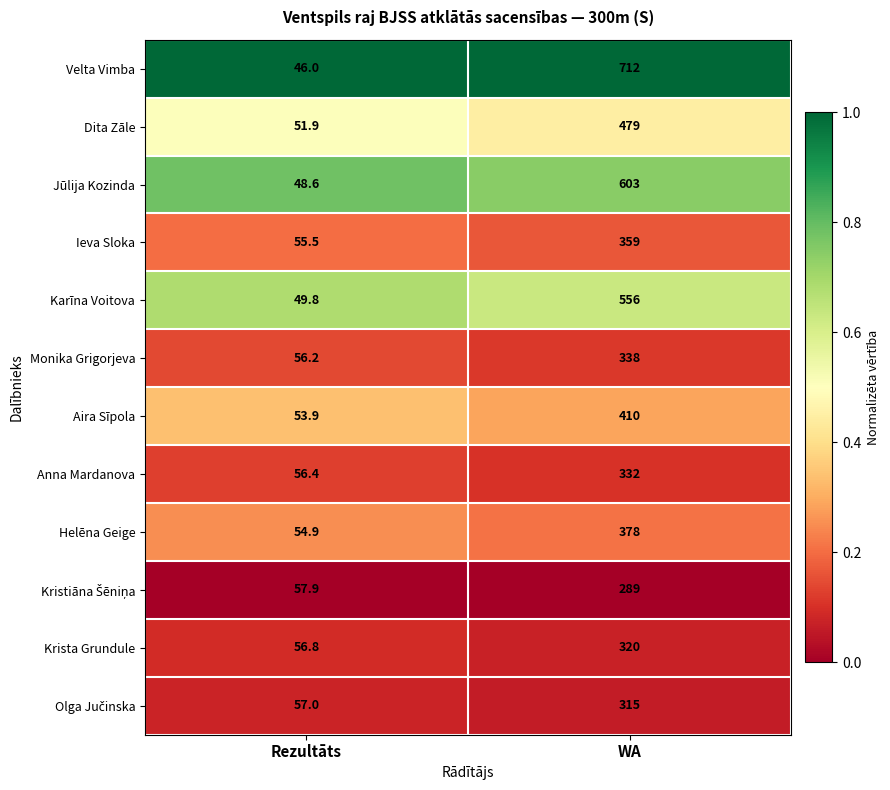

What is the sum of the Aira Sīpola values at Rezultāts and WA?

463.9